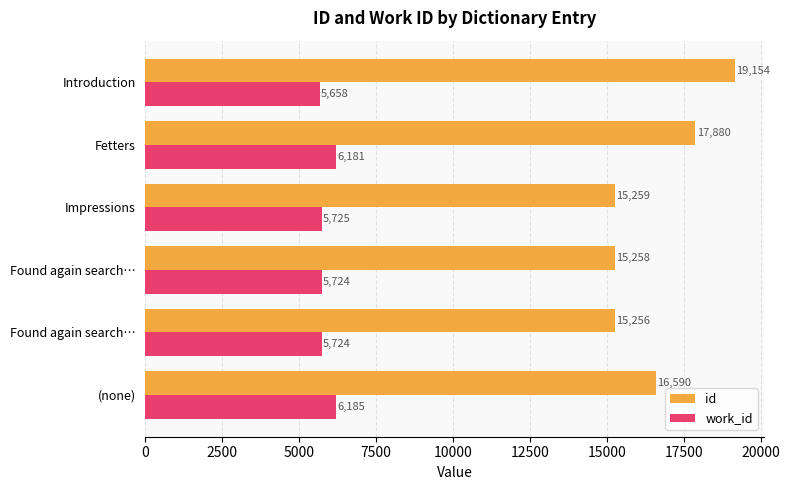

At which category does the chart reach its peak across all series?

Introduction